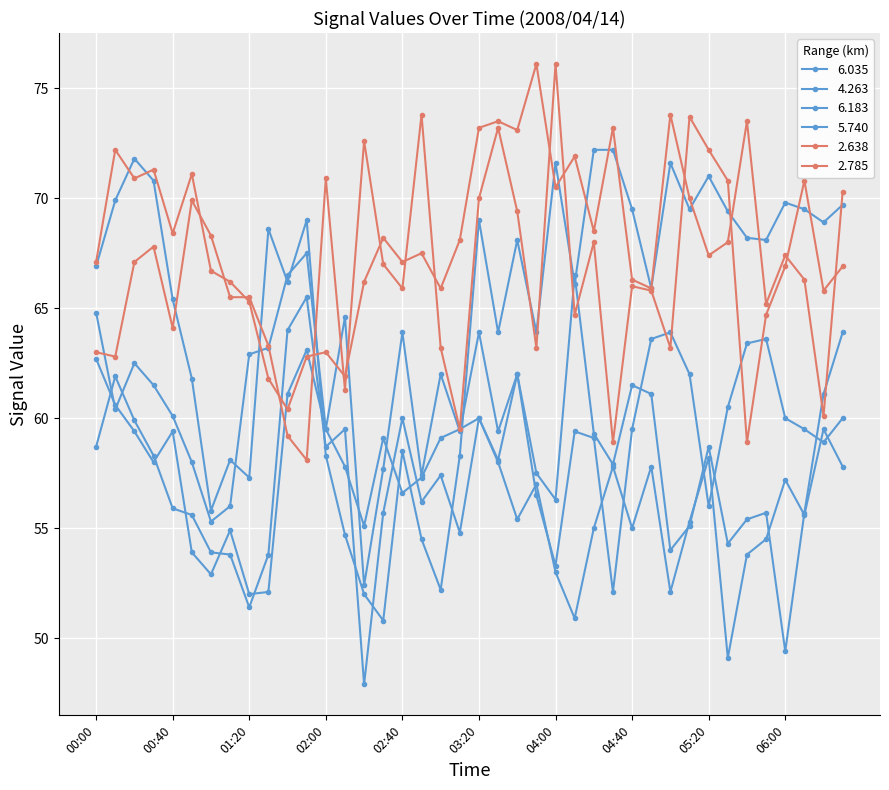

What is the maximum value shown in the chart?

76.1